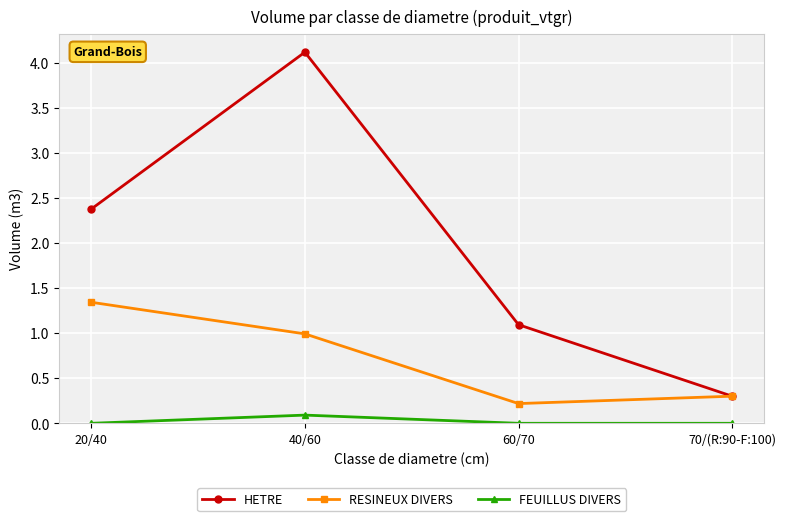

Between 20/40 and 70/(R:90-F:100), which series saw the biggest shift?

HETRE